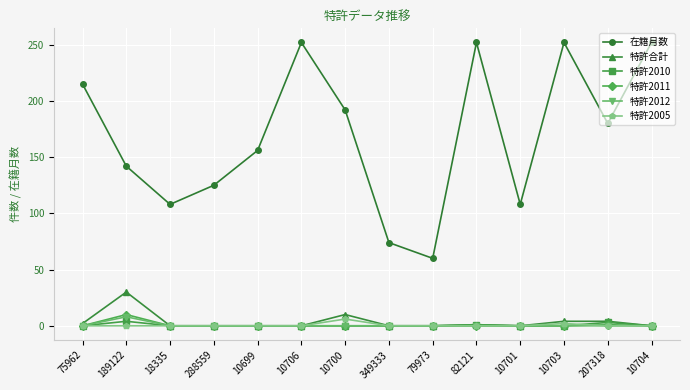

True or false: 特許合計 and 在籍月数 intersect in this chart.

False